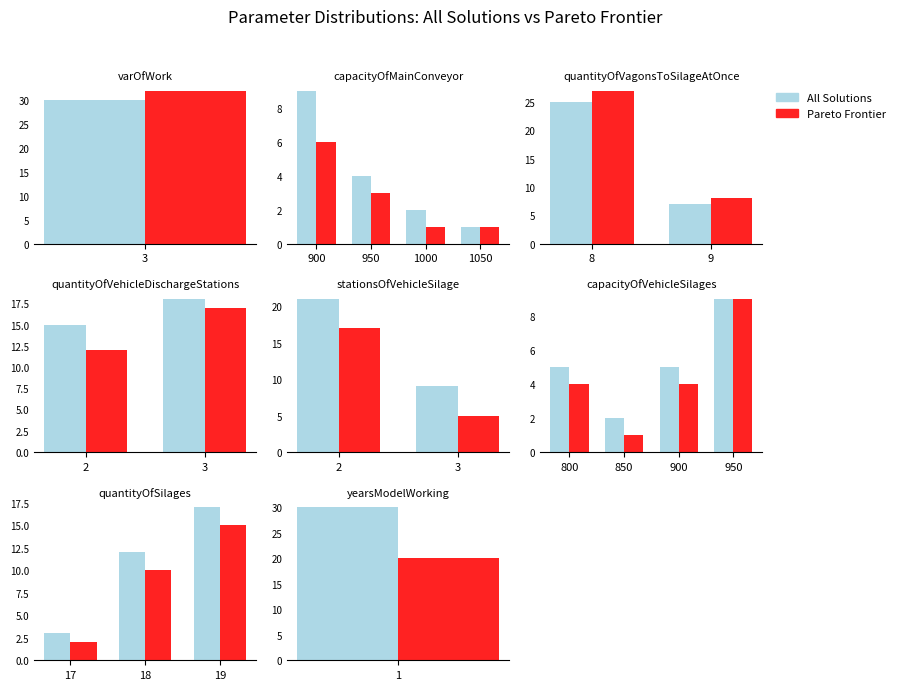

What is the value of the All Solutions bar at the 3rd from the left?

17